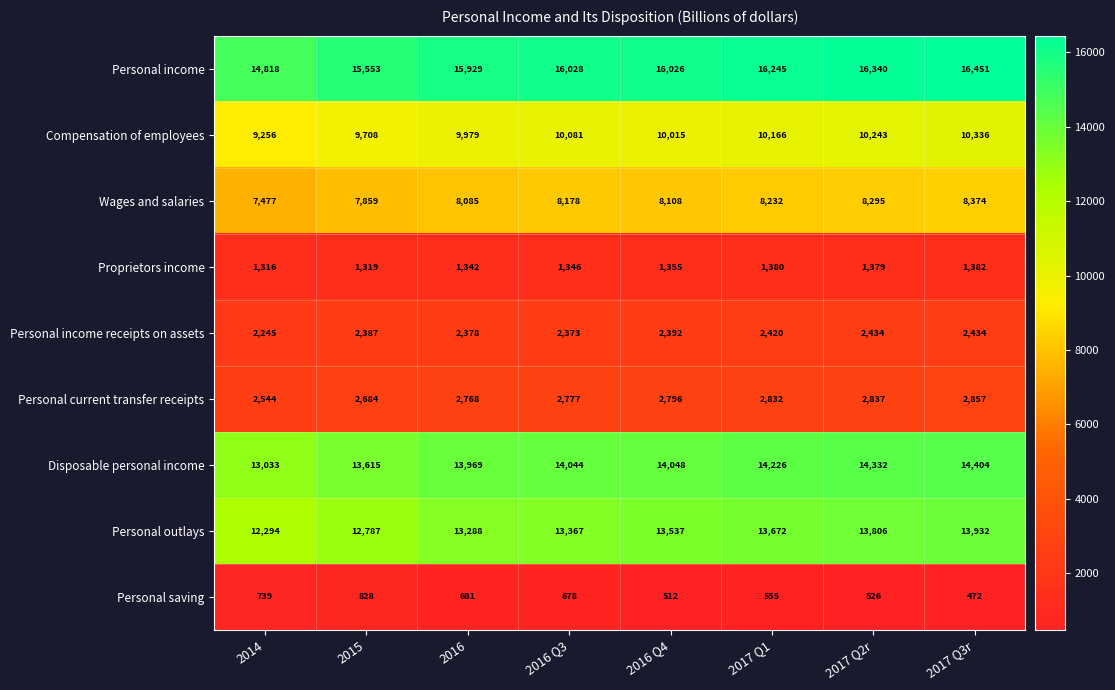

At which category does the chart reach its peak across all series?

2017 Q3r